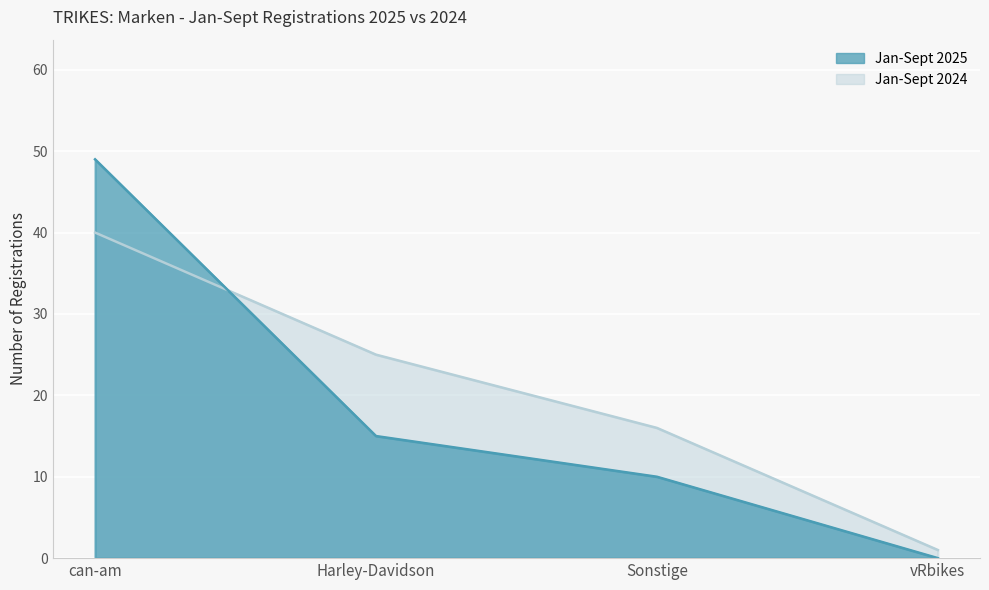

Which label corresponds to the largest value in the chart?

can-am